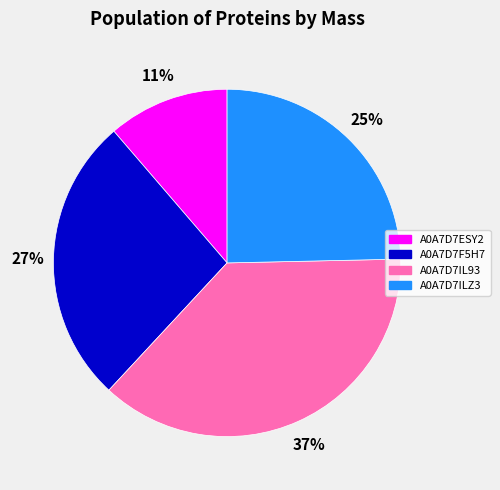

The A0A7D7ESY2 slice represents 19% of the pie. True or false?

False